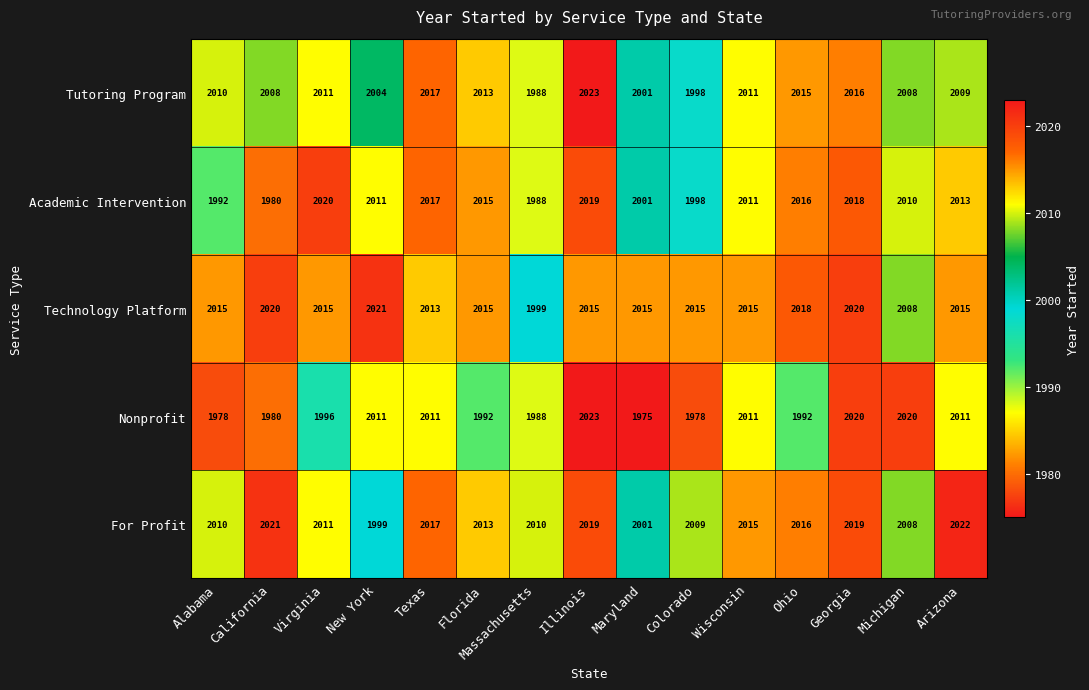

Which label corresponds to the largest value in the chart?

Illinois